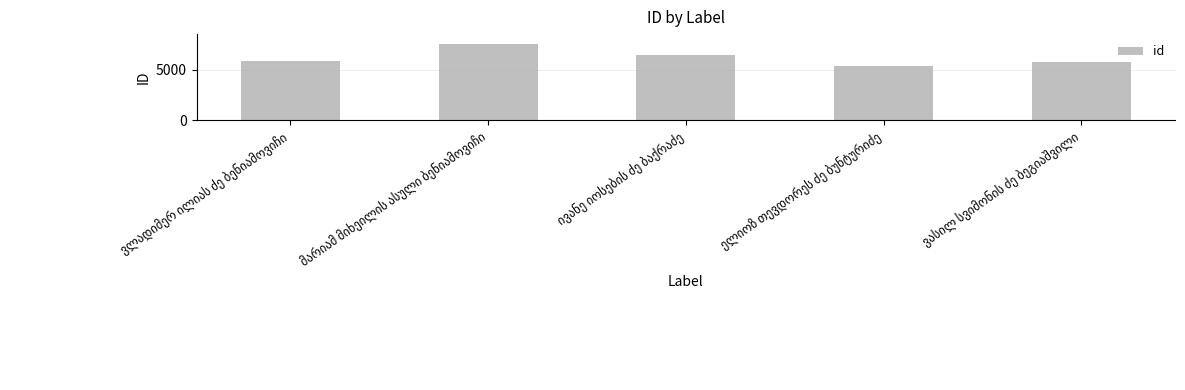

What is the value of the 3rd bar from the left?

6416